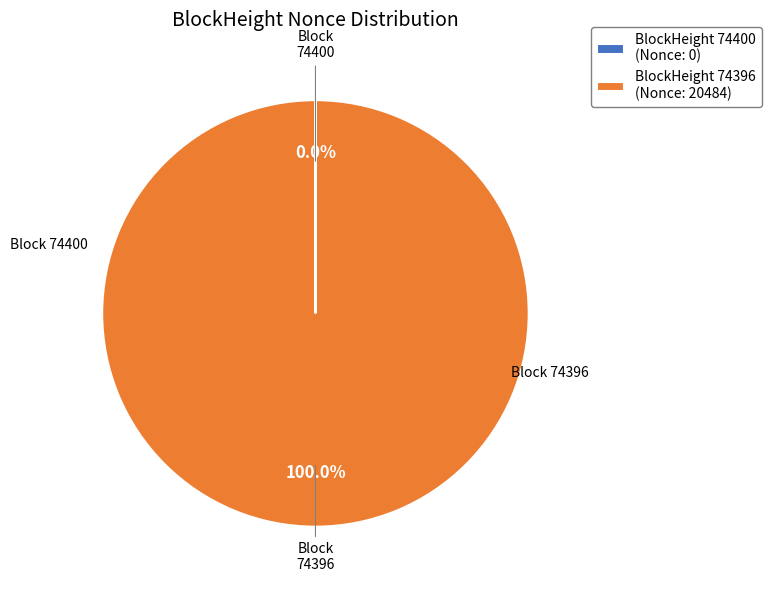

Does any single category account for the majority?

Yes